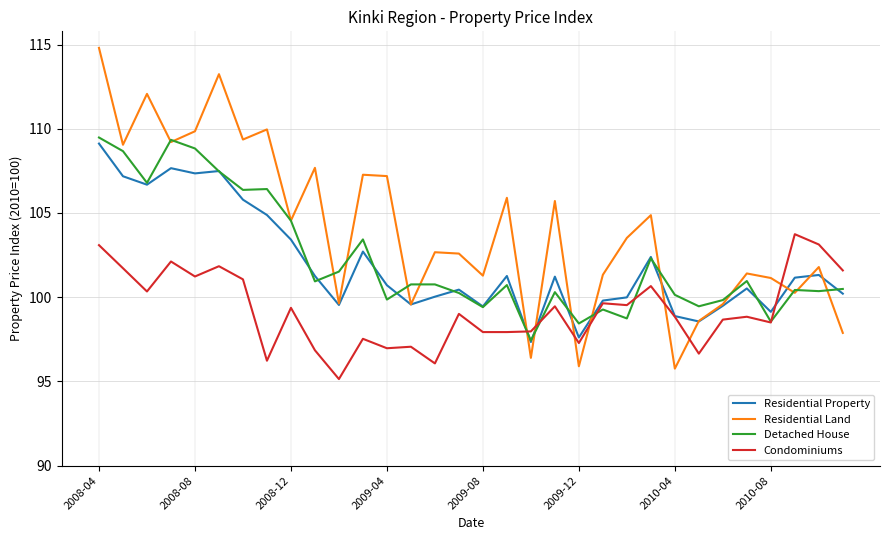

How many values in the Detached House series are below 100?

9